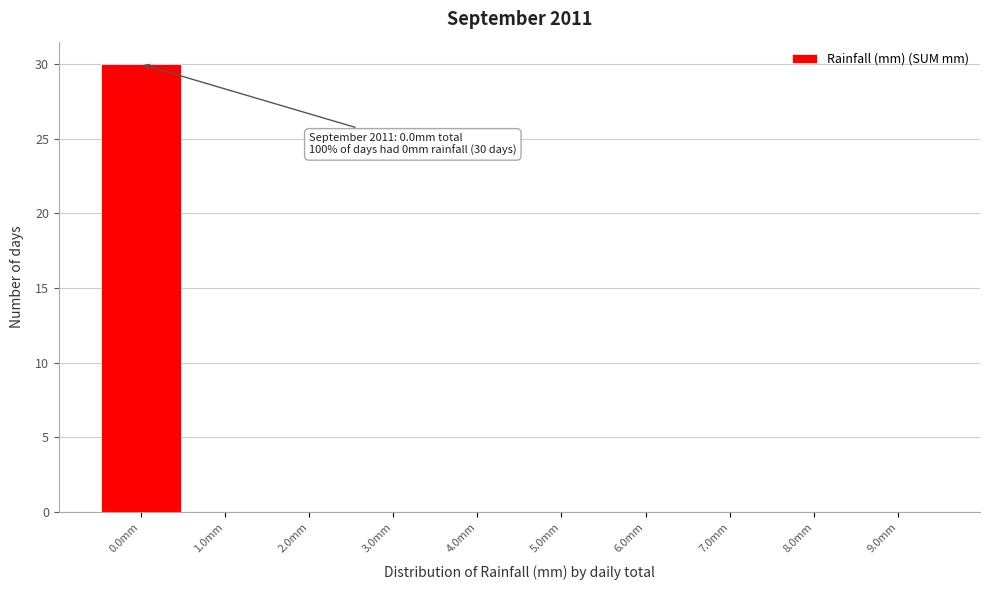

Over which range of the x-axis is the bar tallest?

-0.5 to 0.5